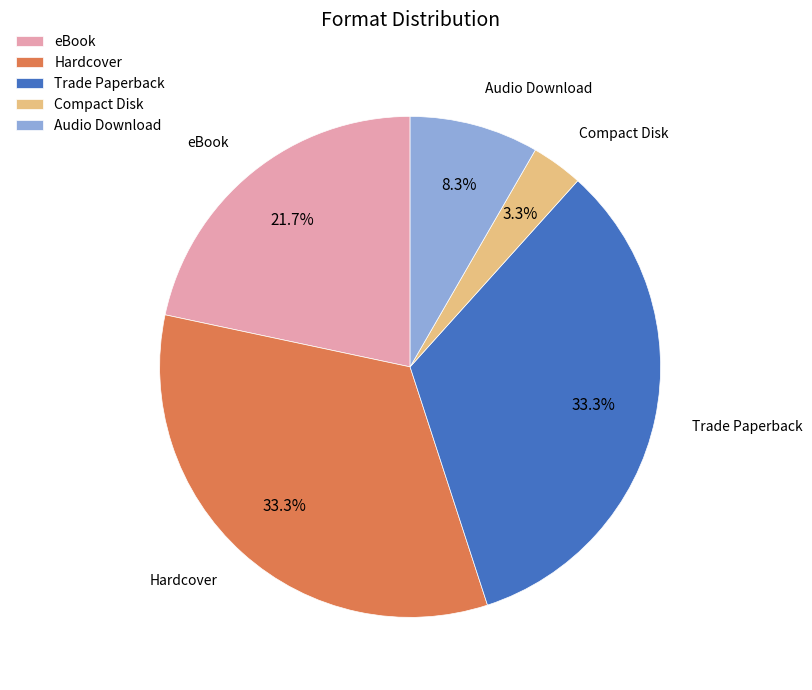

To the nearest percent, what is the combined percentage of Trade Paperback and eBook?

55%